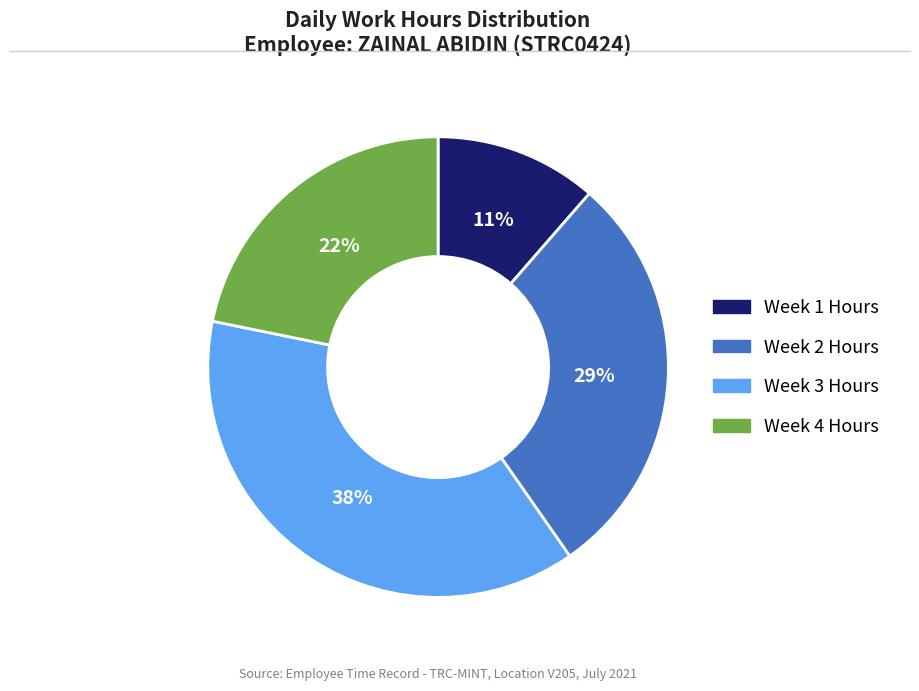

Is there a majority slice in this chart?

No